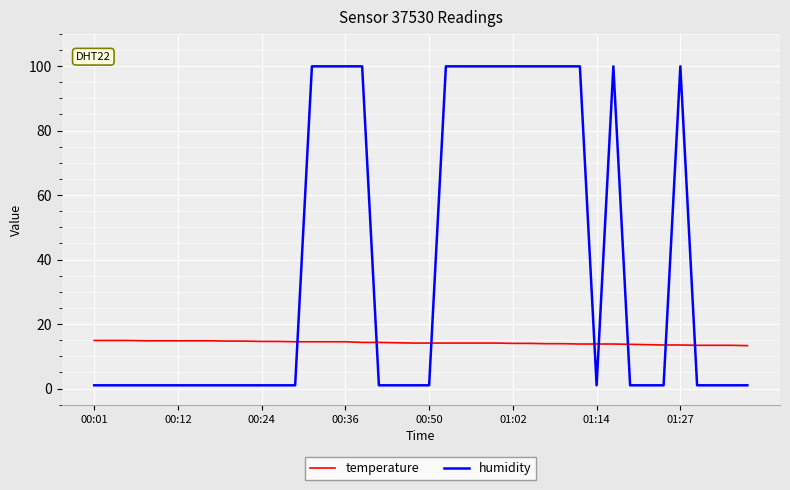

Which series ends up on top after the final intersection of humidity and temperature?

temperature